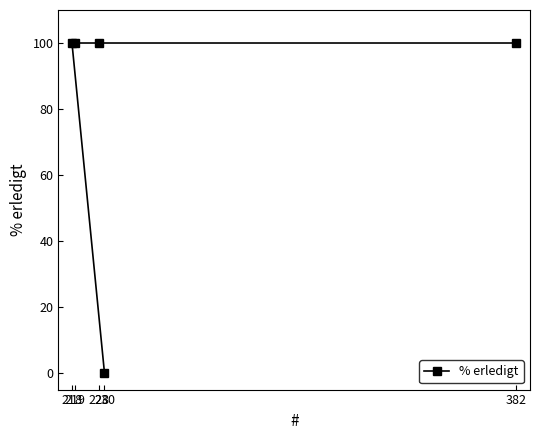

What is the sum of the values at 219 and 230?

100